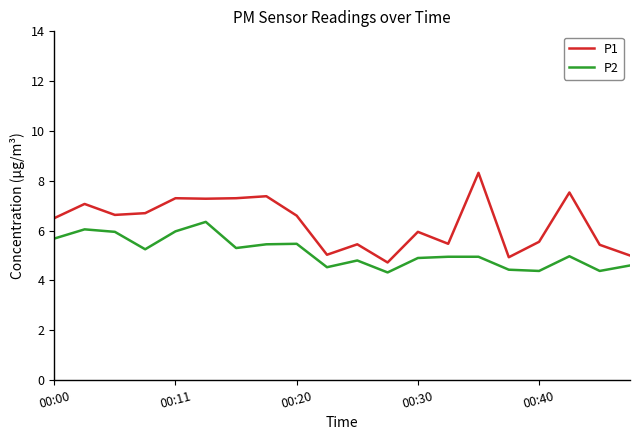

Count the number of categories in the chart.

20